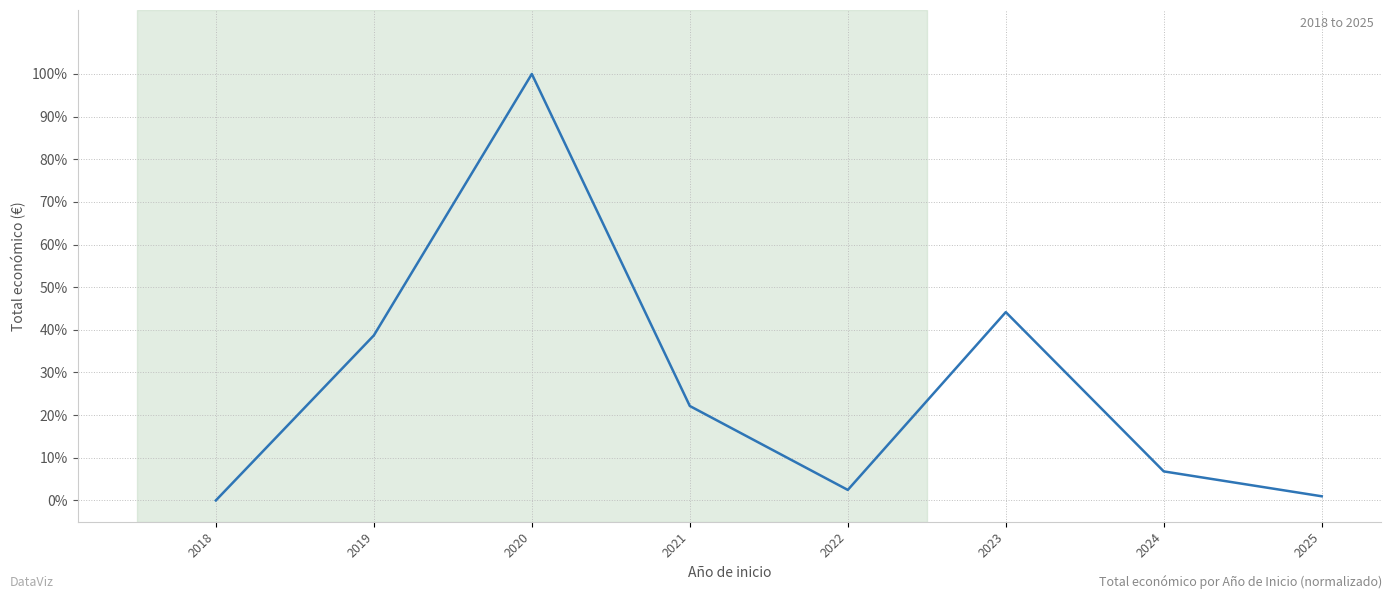

Reading right to left, list all the values displayed in this chart.

1.0	6.8	44.2	2.5	22.1	100.0	38.7	0.0